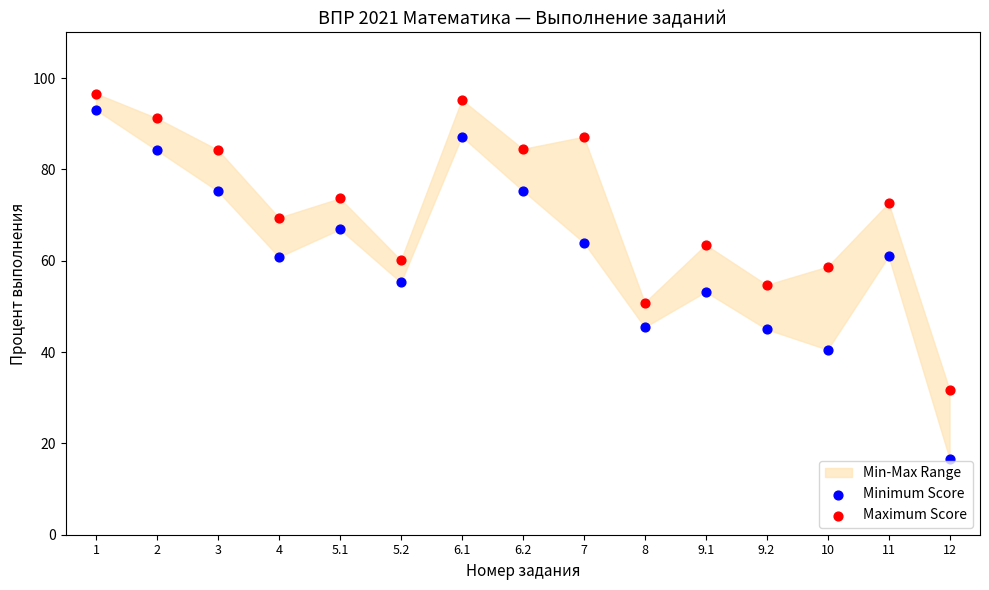

Which series reaches the maximum Y coordinate?

Maximum Score